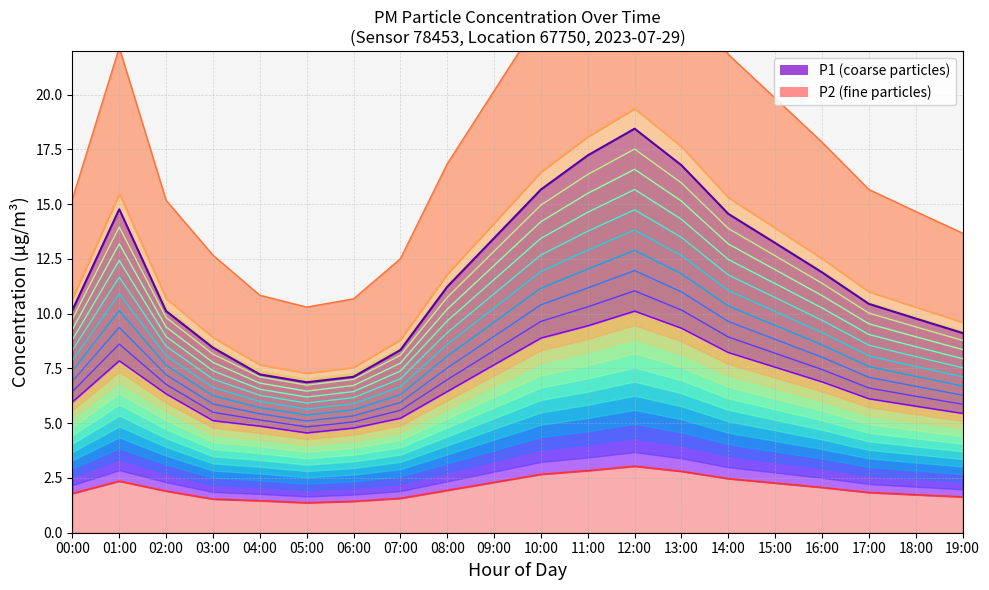

Where is the first local maximum for P2?

01:00